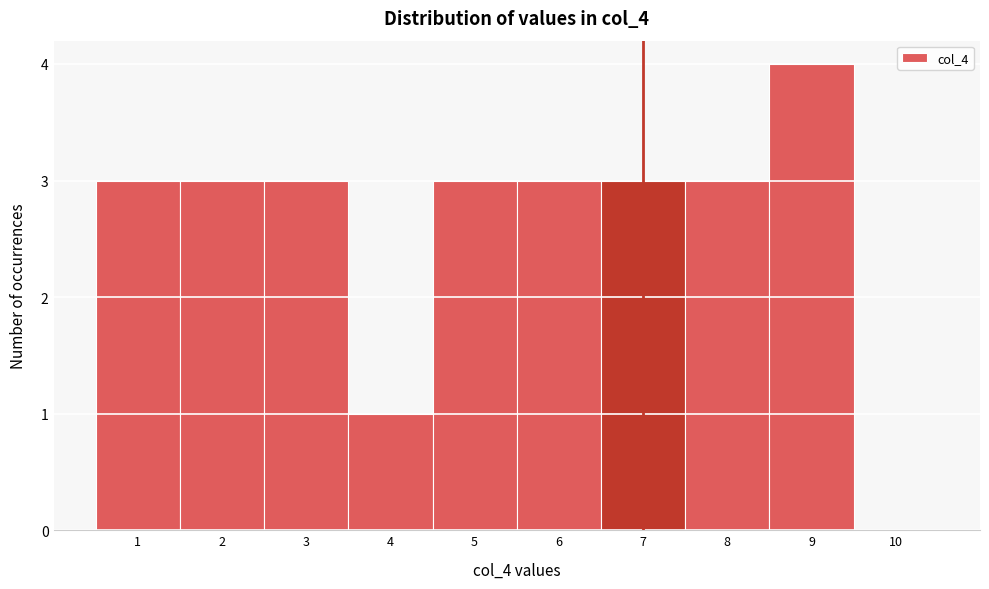

How tall is the bar that spans 2.5 to 3.5 on the x-axis? The values are not printed on the chart, so give them approximately, as read against the axis.

3